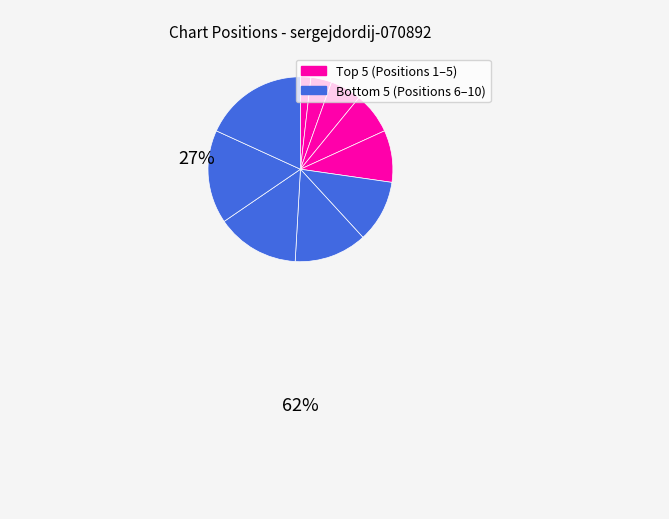

How many segments does this pie chart have?

10